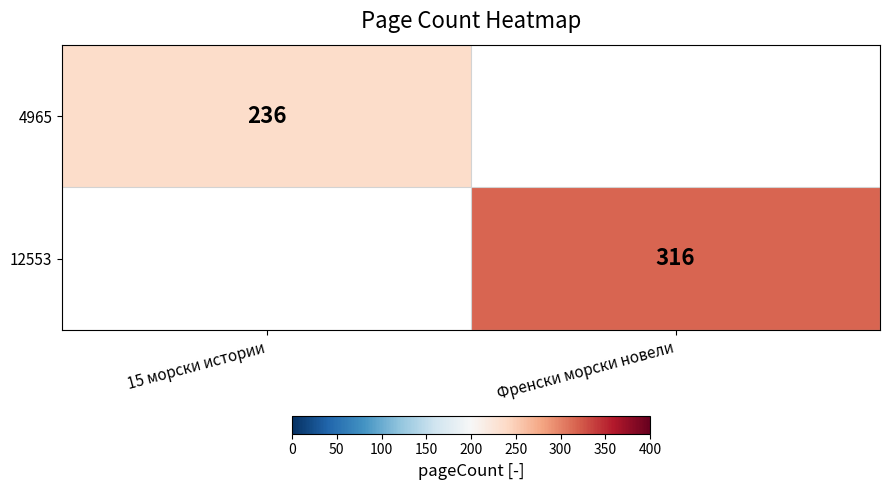

The 4965 series shows 359 at 15 морски истории. True or false?

False